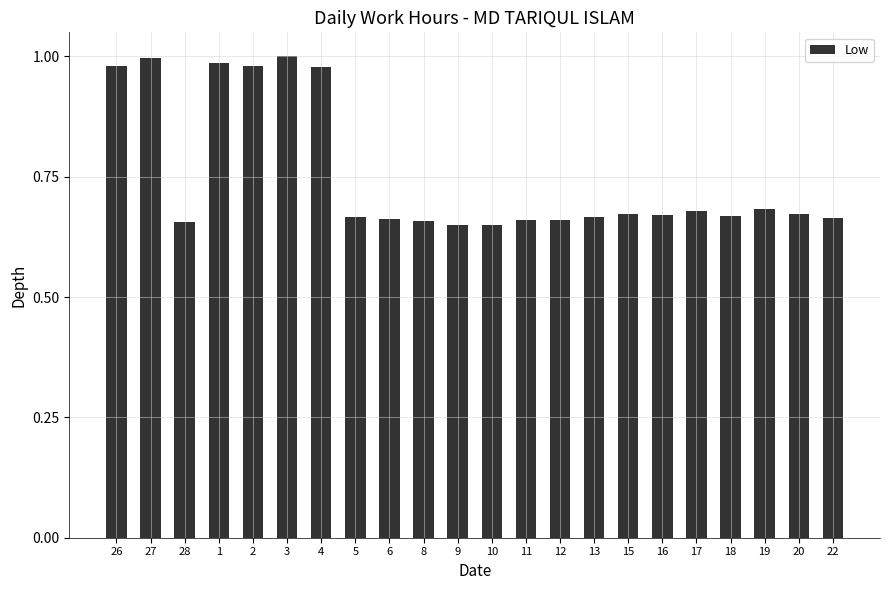

What is the label of the 6th bar from the right?

16